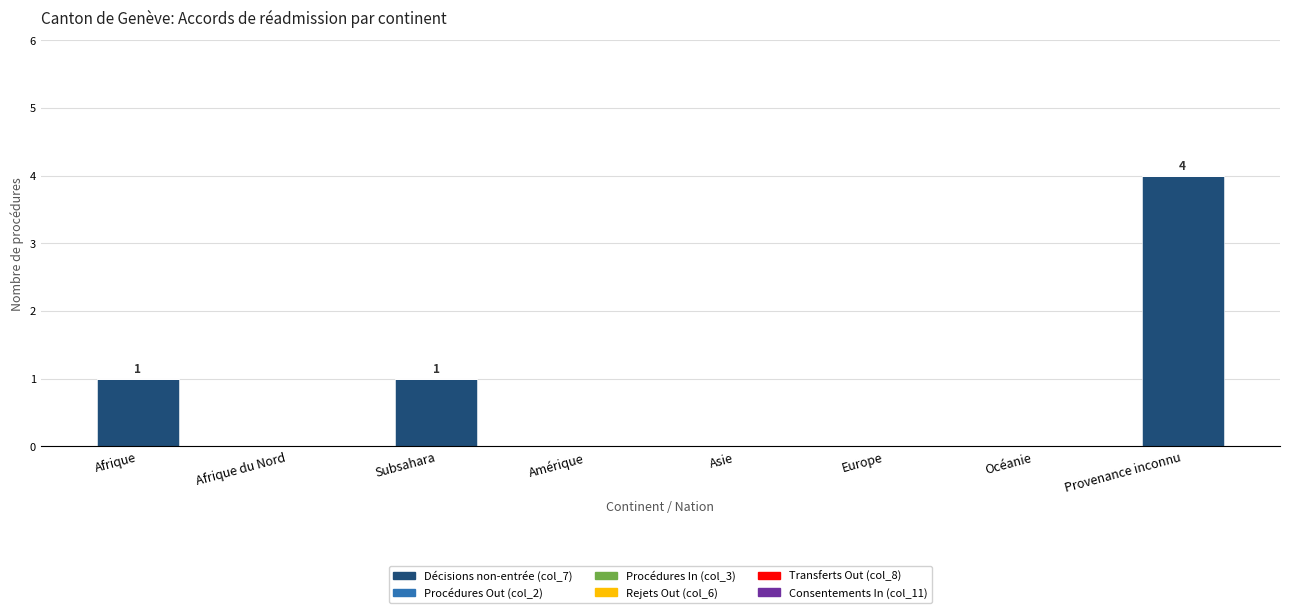

Is it true that the value at Asie is 0?

True